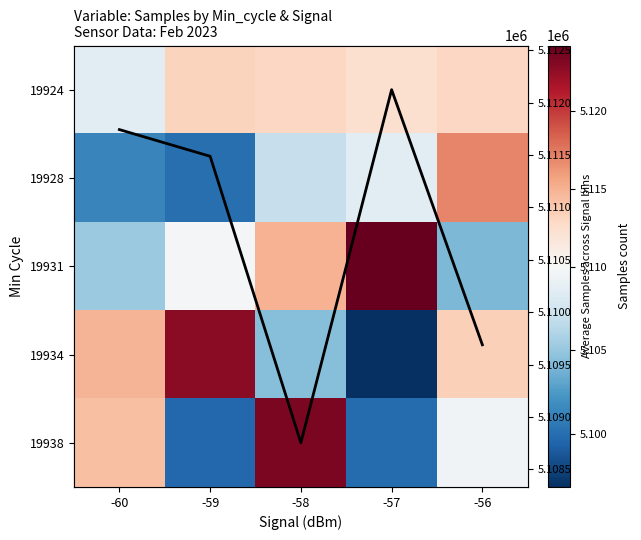

At which category is the sum across all series the highest?

-58